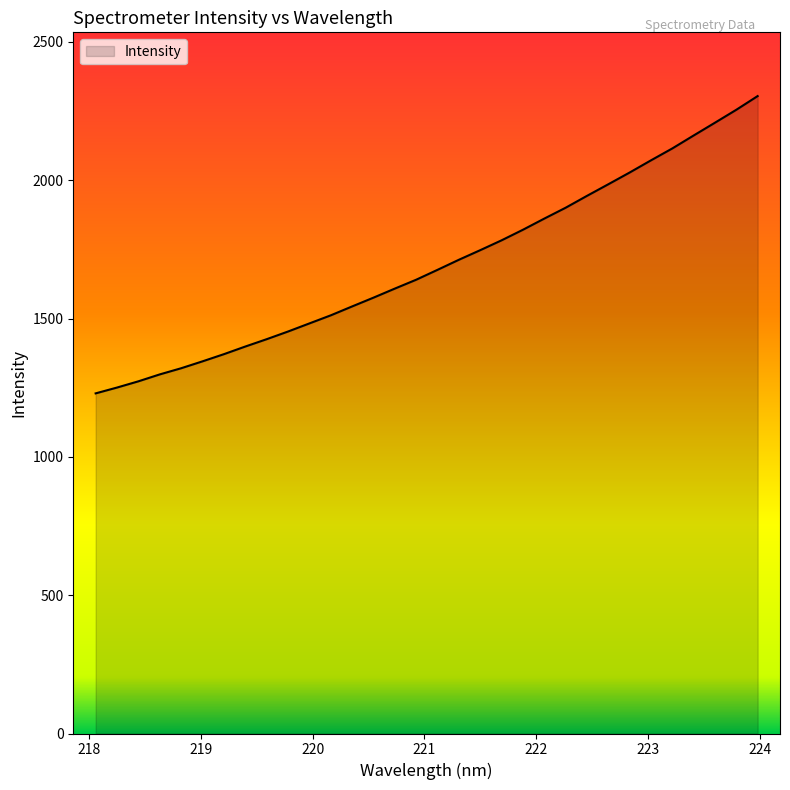

What is the difference between the maximum and minimum values?

1074.7